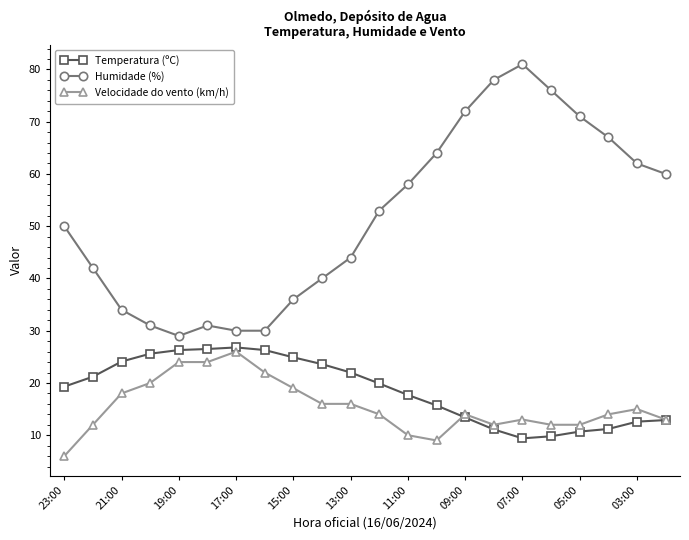

What are all the series names shown in the legend?

Temperatura (ºC), Humidade (%), Velocidade do vento (km/h)